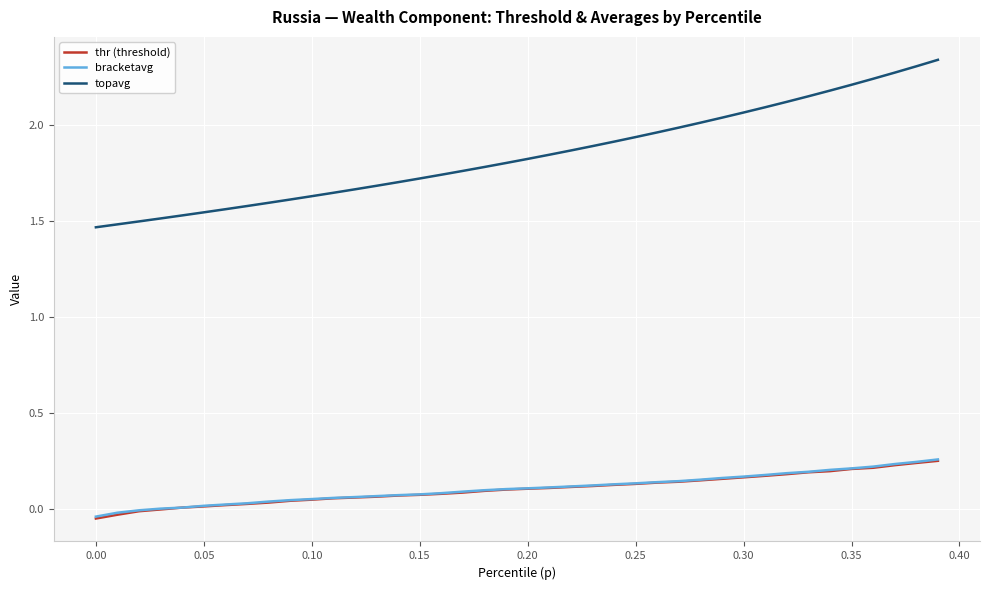

True or false: bracketavg and topavg intersect in this chart.

False